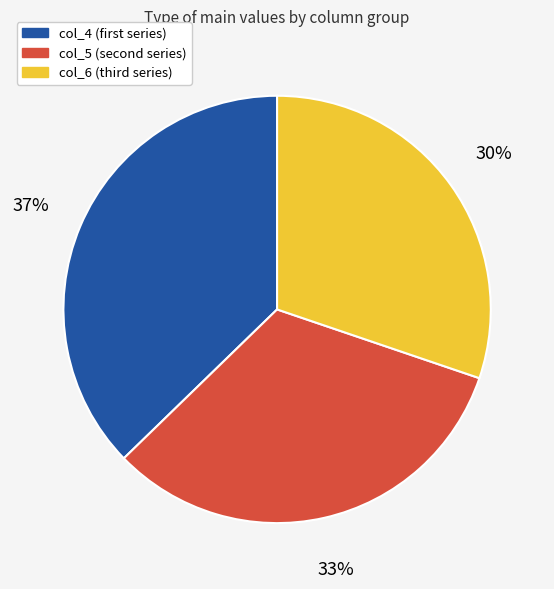

Is there a majority slice in this chart?

No